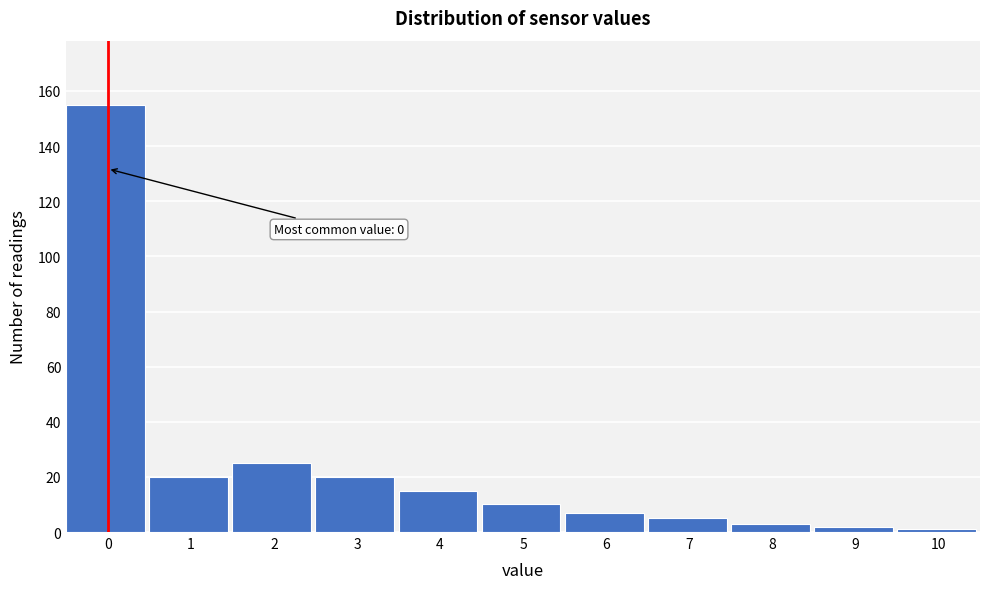

Reading left to right, extract all data points from this chart.

155	20	25	20	15	10	7	5	3	2	1